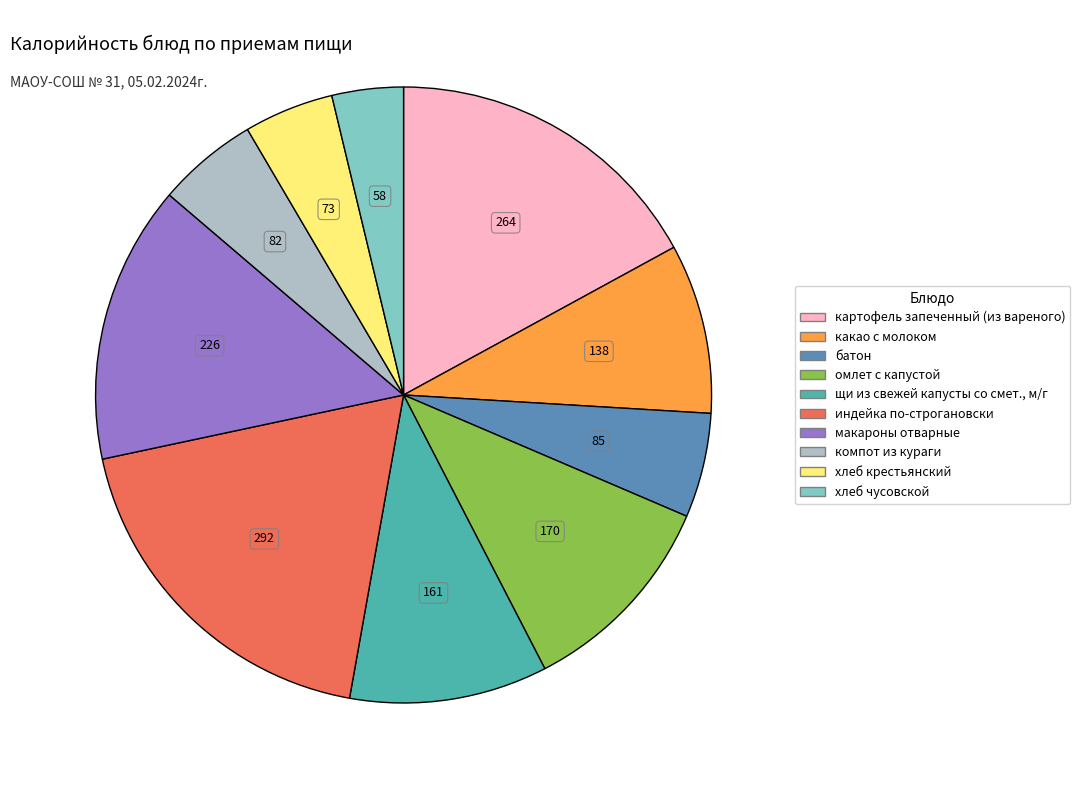

Is макароны отварные the majority of the pie?

No